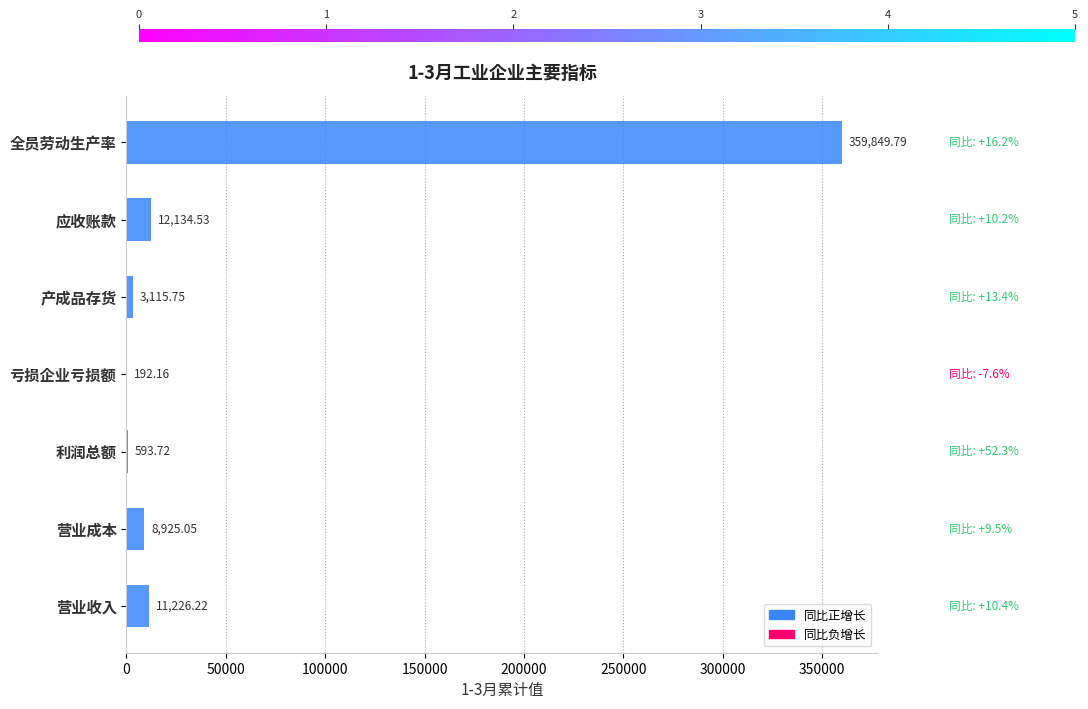

Which has a higher value, 利润总额 or 产成品存货?

产成品存货